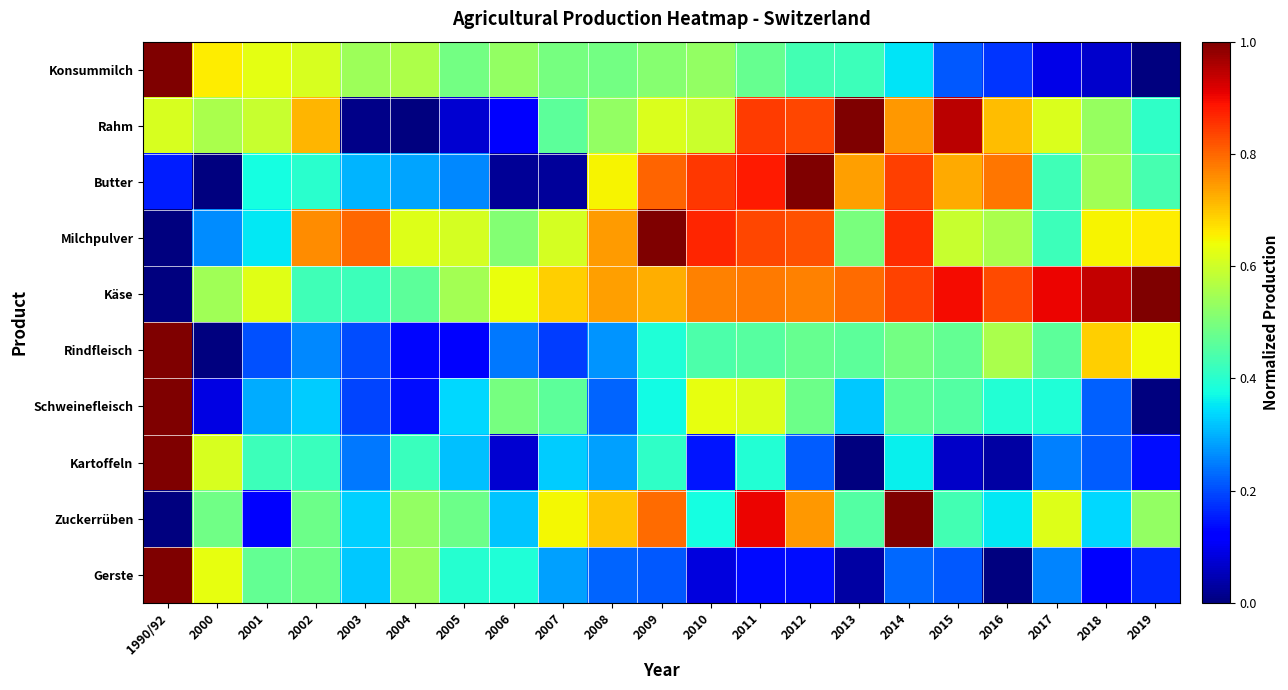

Which series has the largest range (max minus min)?

Konsummilch